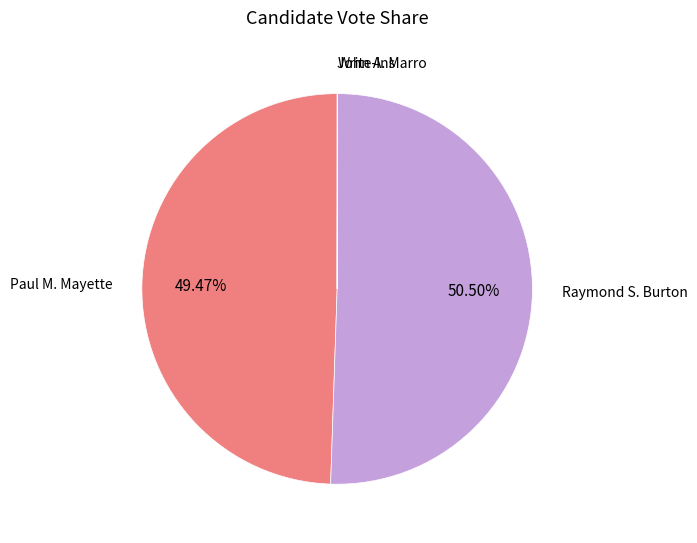

Which slice represents more than half of the pie?

Raymond S. Burton